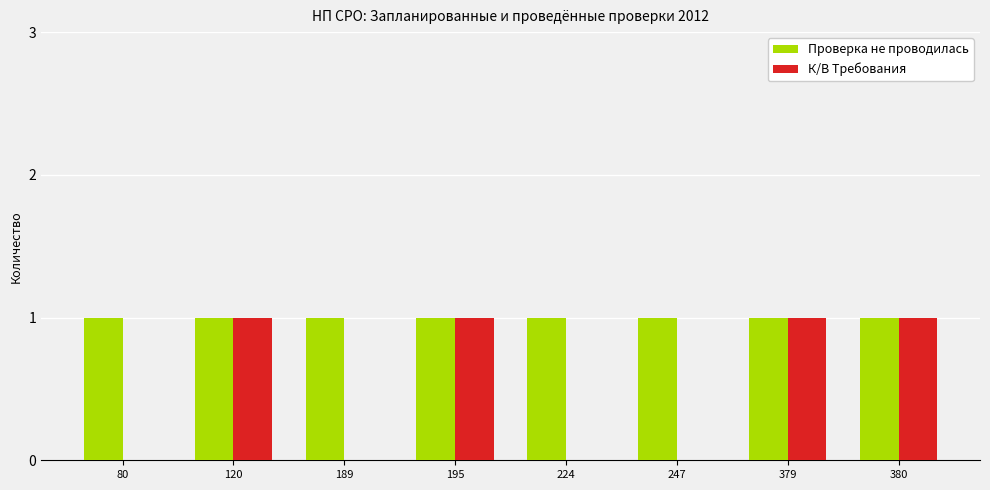

Reading right to left, extract all data points from this chart.

Проверка не проводилась: 380=1	379=1	247=1	224=1	195=1	189=1	120=1	80=1
К/В Требования: 380=1	379=1	247=0	224=0	195=1	189=0	120=1	80=0